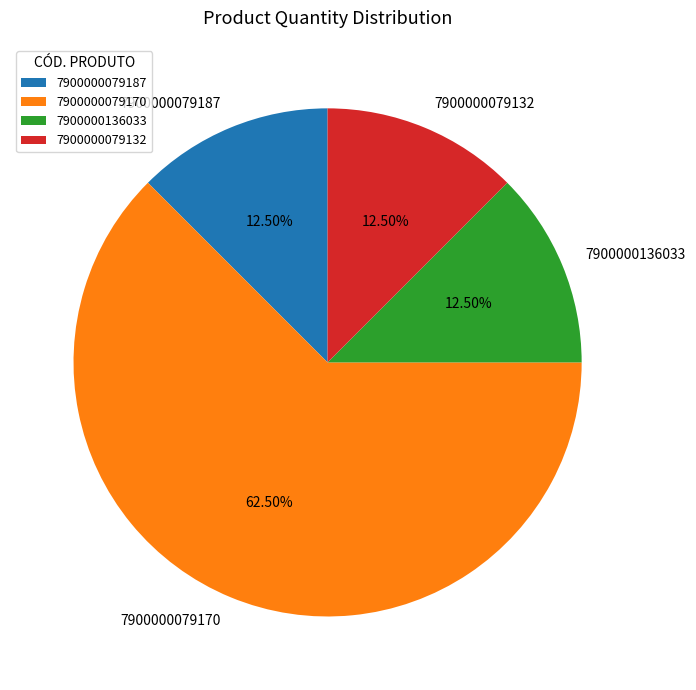

Which category has the biggest portion of the pie?

7900000079170